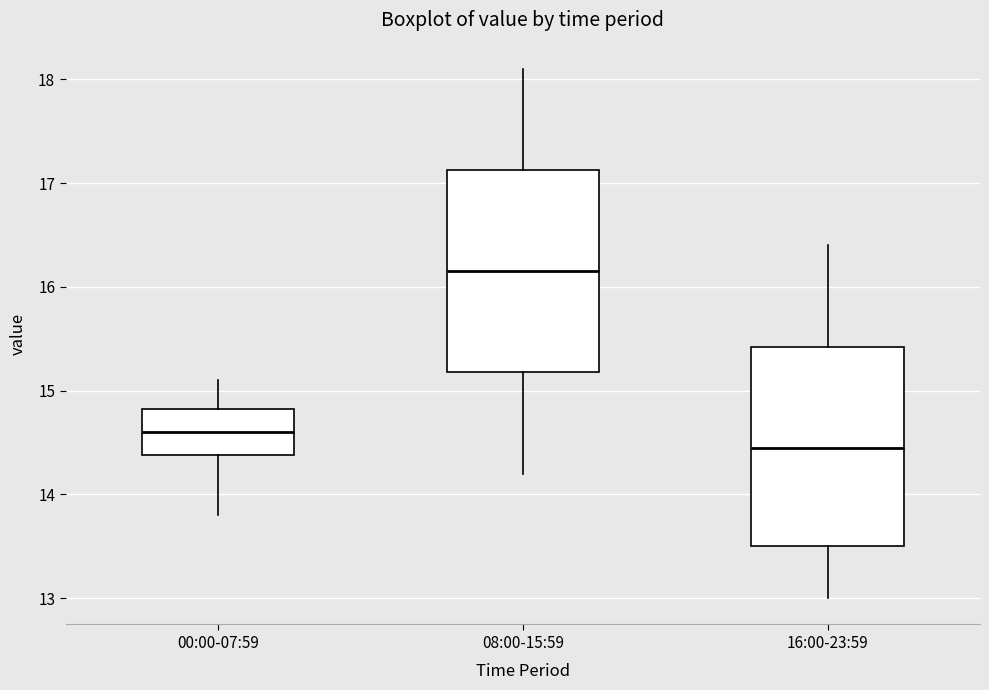

Reading left to right, read every box against the y-axis: the position of its median line, the range the box covers, and the ends of its whiskers. The values are not printed on the chart, so give them approximately, as read against the axis.

00:00-07:59: median 14.6, box 14.4 to 14.8, whiskers 13.8 to 15.1
08:00-15:59: median 16.2, box 15.2 to 17.1, whiskers 14.2 to 18.1
16:00-23:59: median 14.5, box 13.5 to 15.4, whiskers 13.0 to 16.4